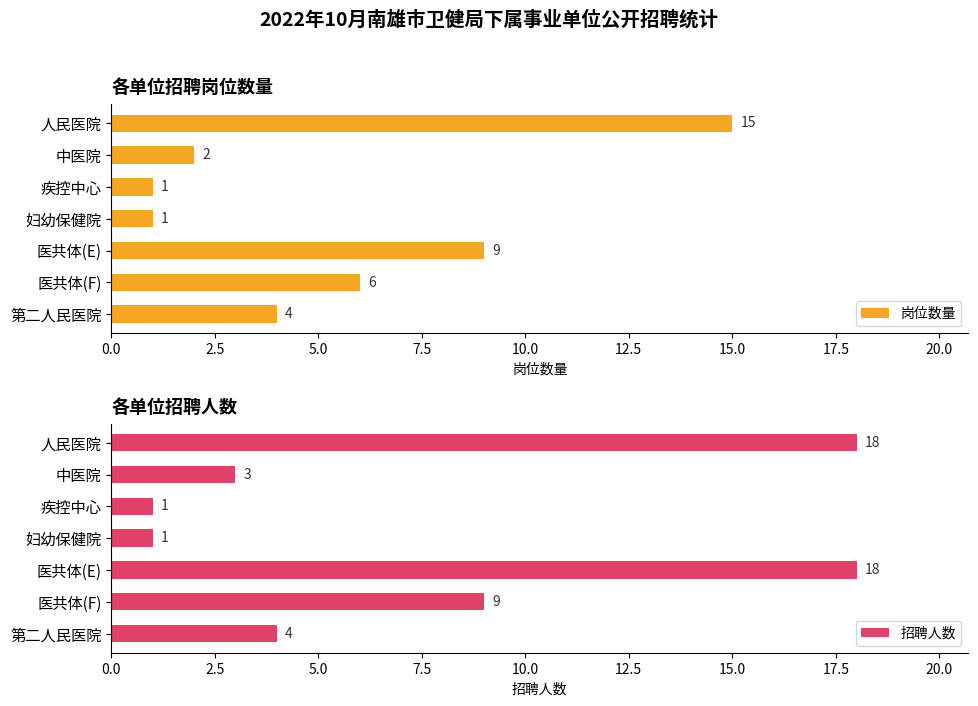

Where is 岗位数量 nearest to the value 8?

医共体(E)